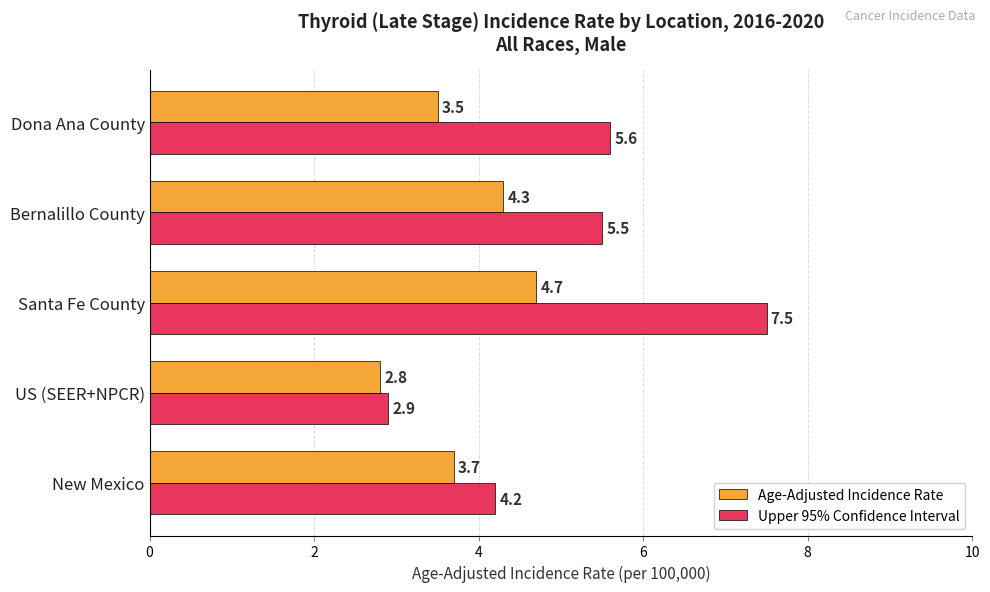

Which series has the largest total across all categories?

Upper 95% Confidence Interval